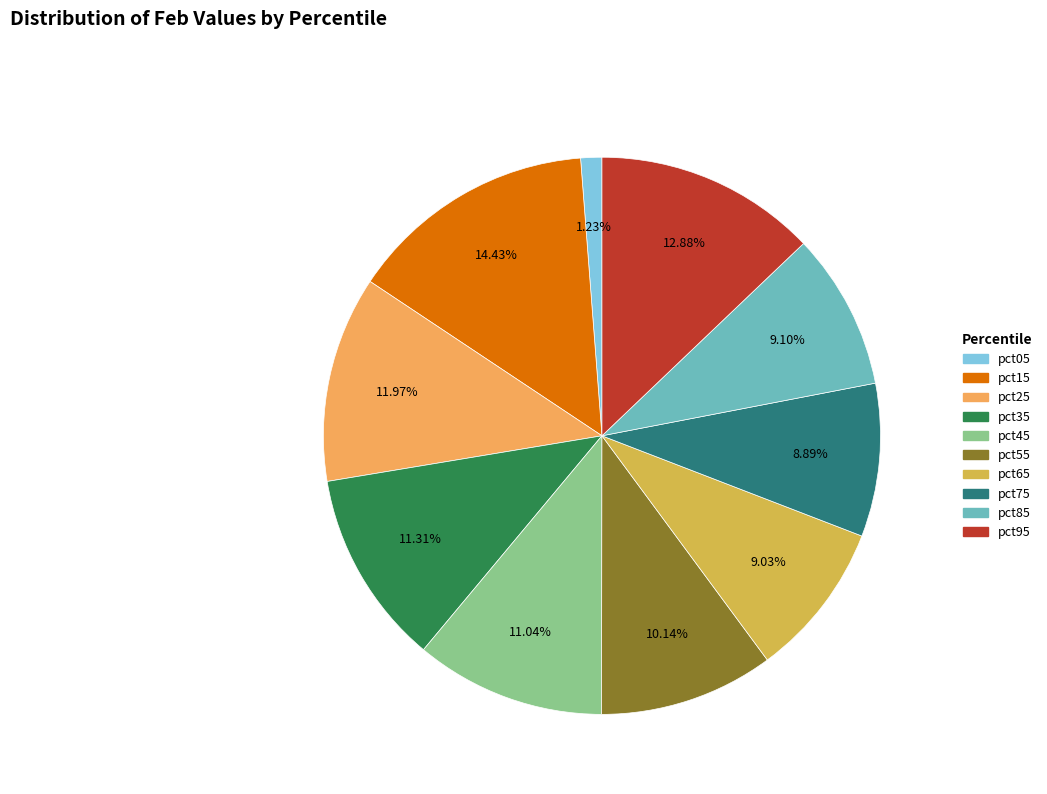

Which has a higher value, pct65 or pct05?

pct65